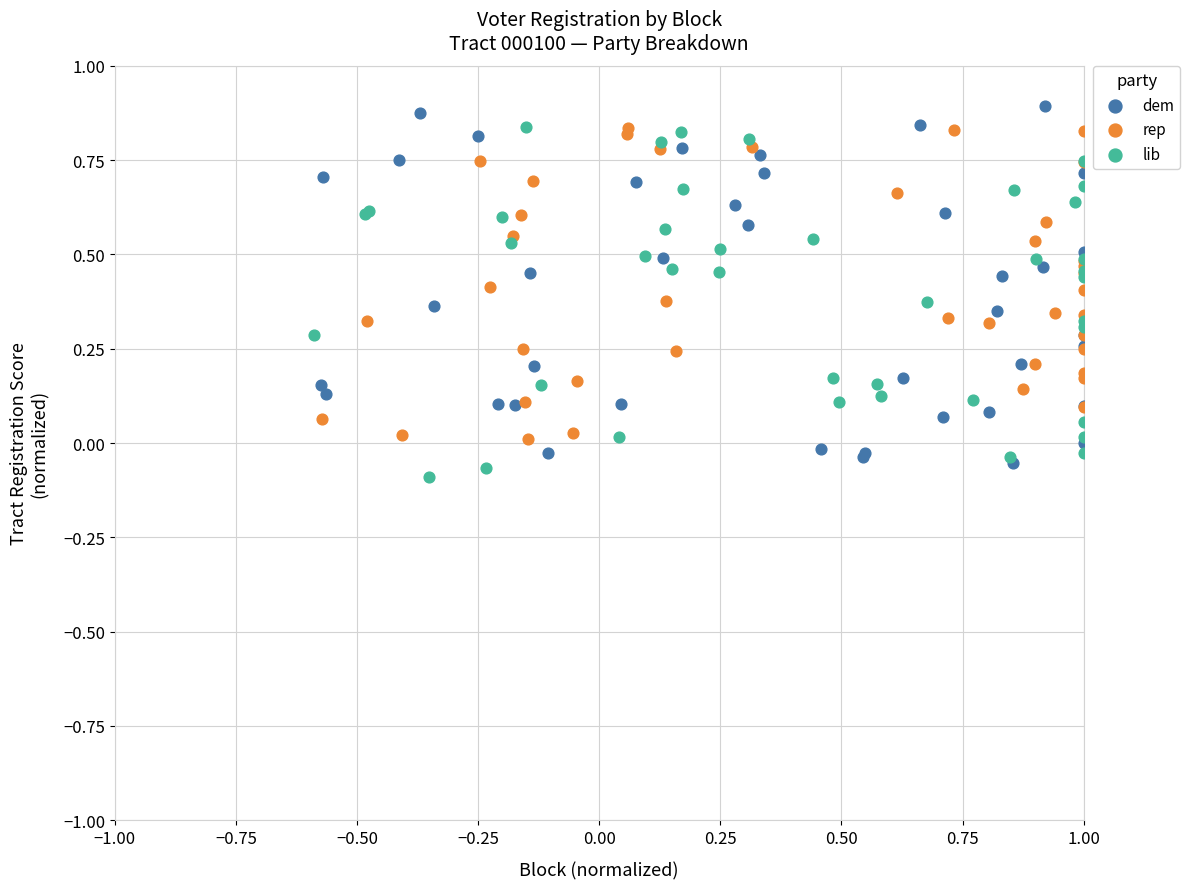

Which series contains the lowest Y value?

lib